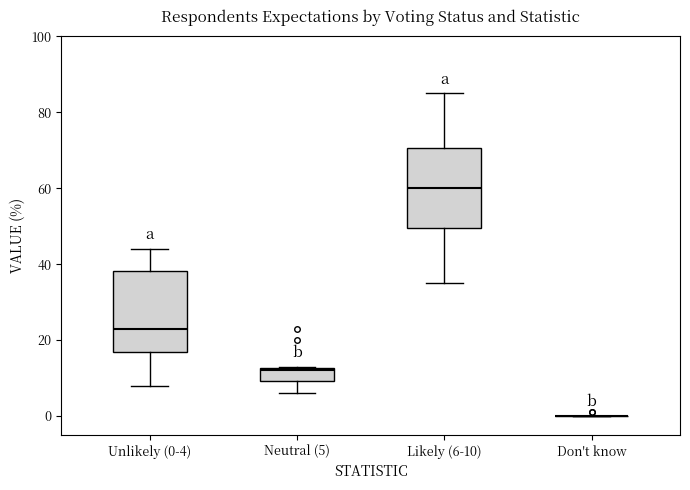

Where does the lower whisker of the box for Likely (6-10) end on the y-axis? The values are not printed on the chart, so give them approximately, as read against the axis.

36